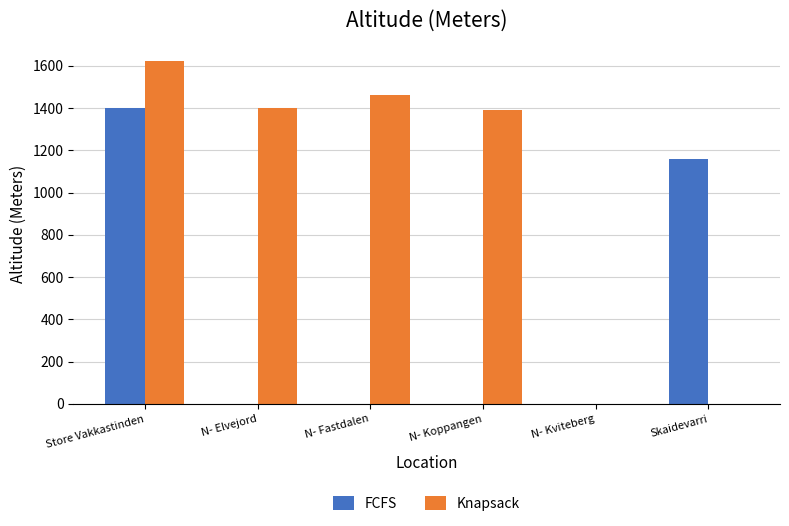

What is the sum of the Knapsack values at Store Vakkastinden and N- Kviteberg?

1624